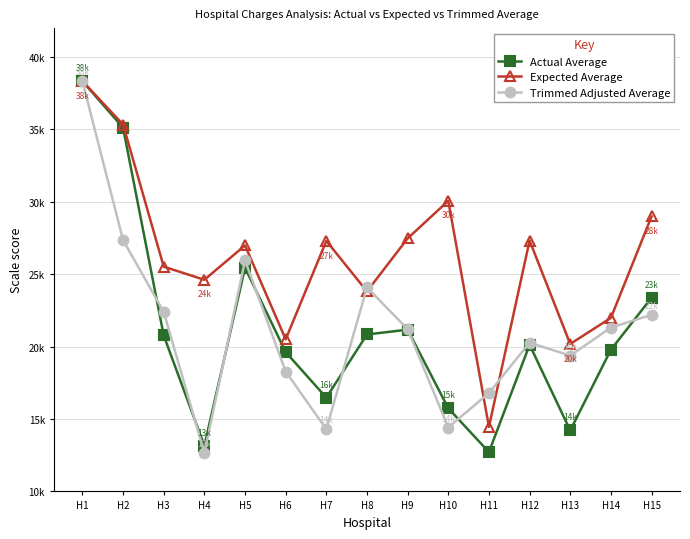

What are all the series names shown in the legend?

Actual Average, Expected Average, Trimmed Adjusted Average